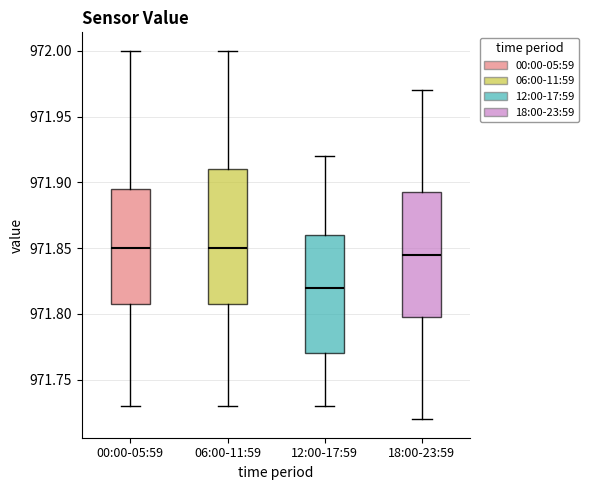

Reading left to right, read every box against the y-axis: the position of its median line, the range the box covers, and the ends of its whiskers. The values are not printed on the chart, so give them approximately, as read against the axis.

00:00-05:59: median 971.850, box 971.810 to 971.895, whiskers 971.730 to 972.000
06:00-11:59: median 971.850, box 971.810 to 971.910, whiskers 971.730 to 972.000
12:00-17:59: median 971.820, box 971.770 to 971.860, whiskers 971.730 to 971.920
18:00-23:59: median 971.845, box 971.800 to 971.895, whiskers 971.720 to 971.970